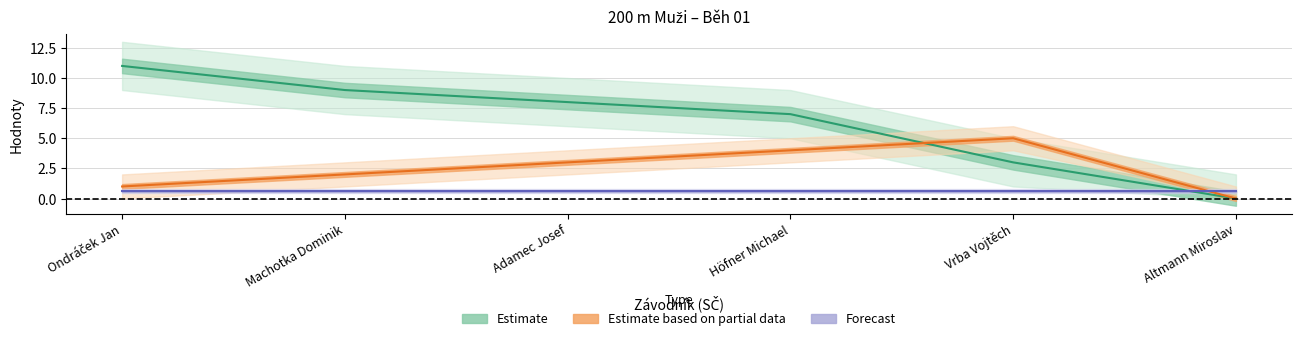

True or false: Body and Pořadí intersect in this chart.

True